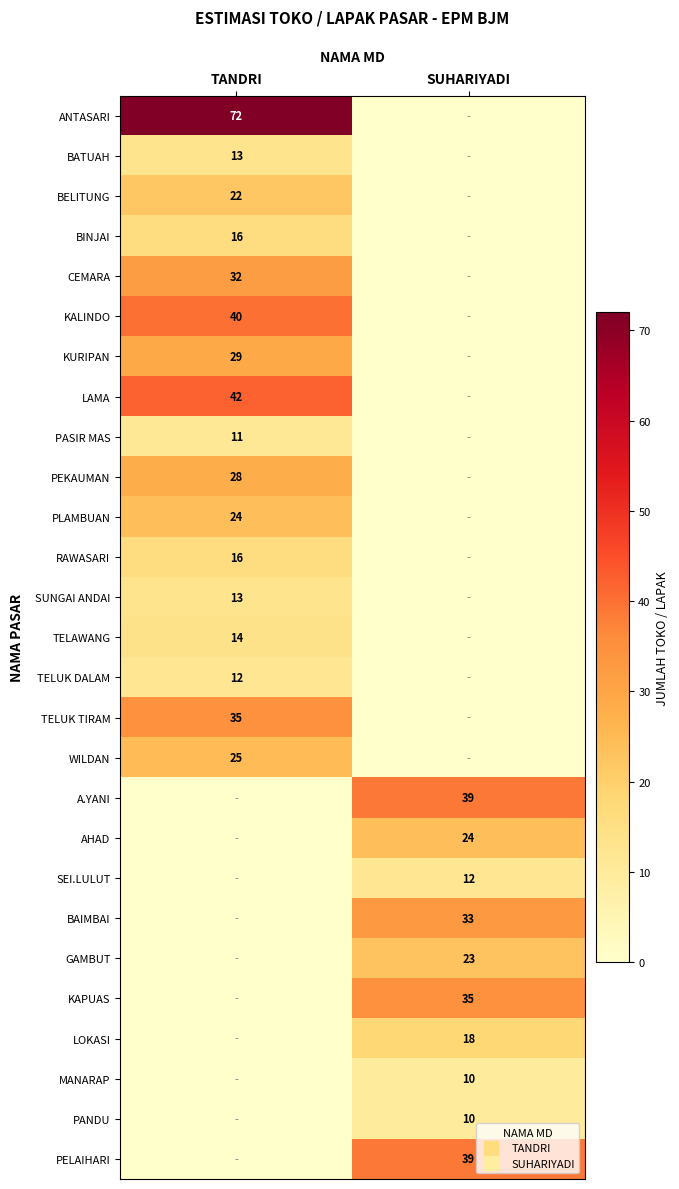

What is the difference between the BAIMBAI values at TANDRI and SUHARIYADI?

33